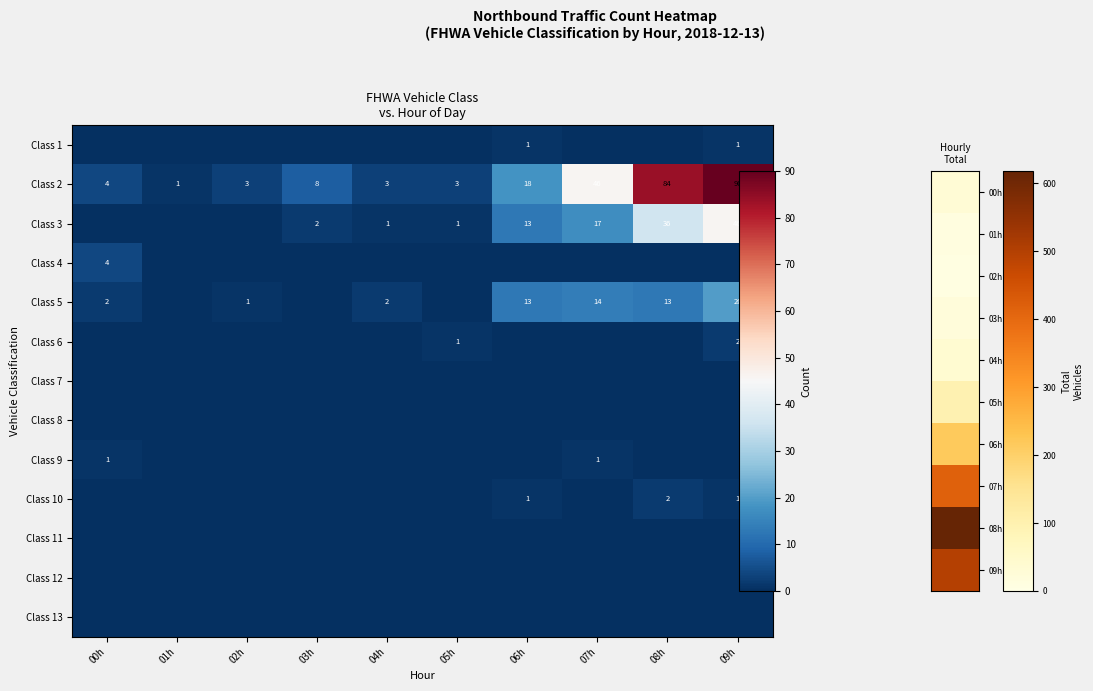

How many positive values does the Class 5 series have?

7